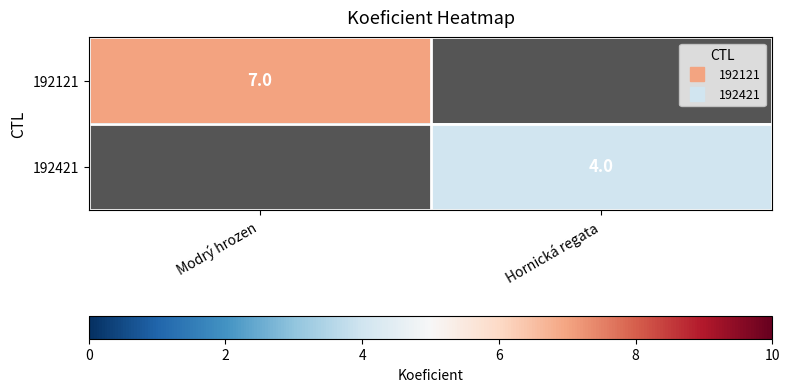

At how many categories does at least one series exceed 6?

1